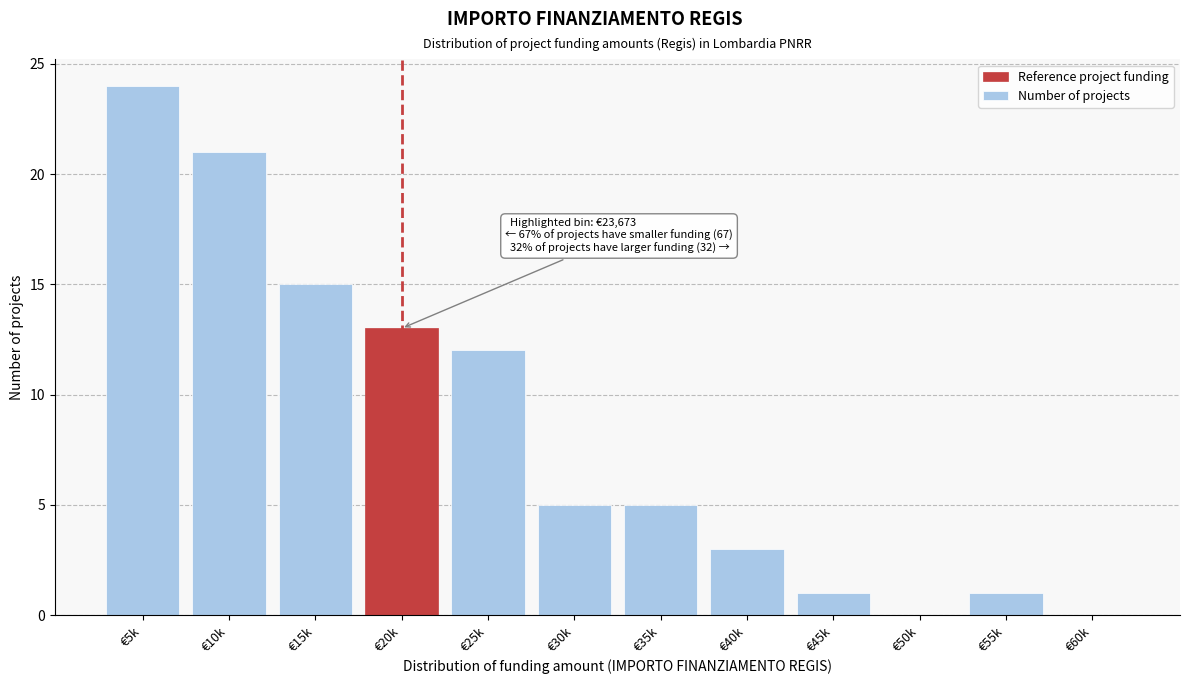

Reading right to left, what are all the values shown in this chart?

€60k=0	€55k=1	€50k=0	€45k=1	€40k=3	€35k=5	€30k=5	€25k=12	€20k=13	€15k=15	€10k=21	€5k=24